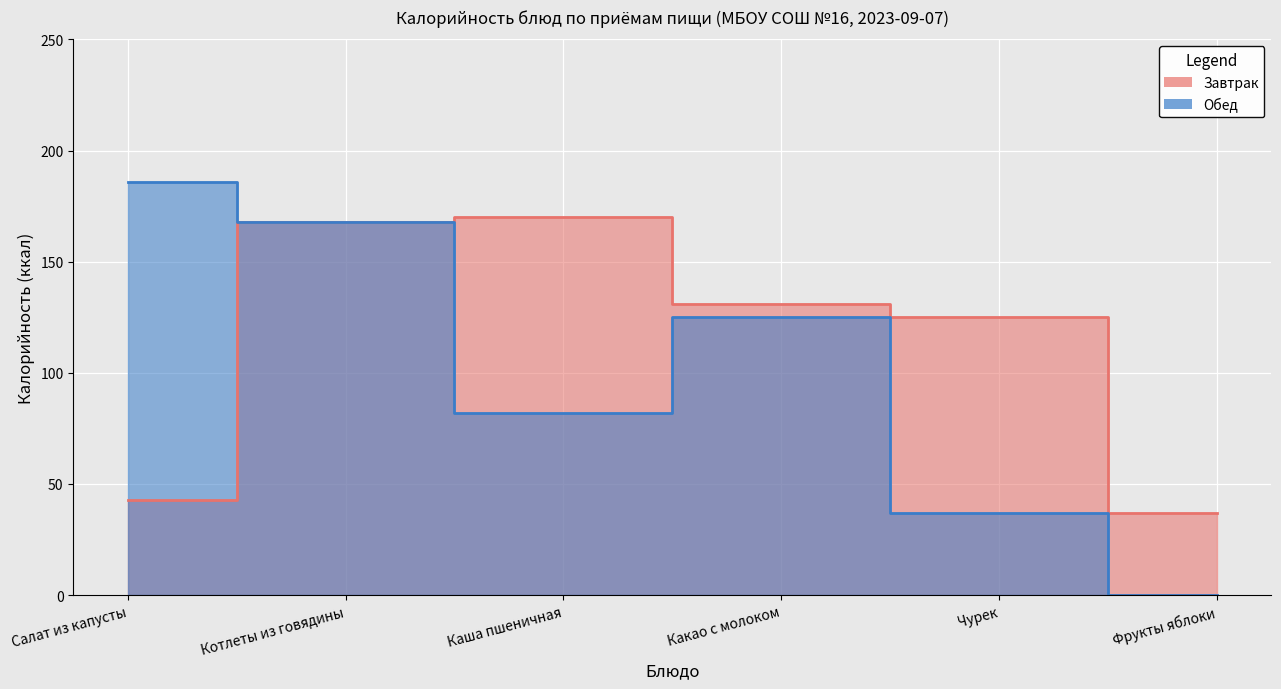

What is the total value across all series at Салат из капусты?

229